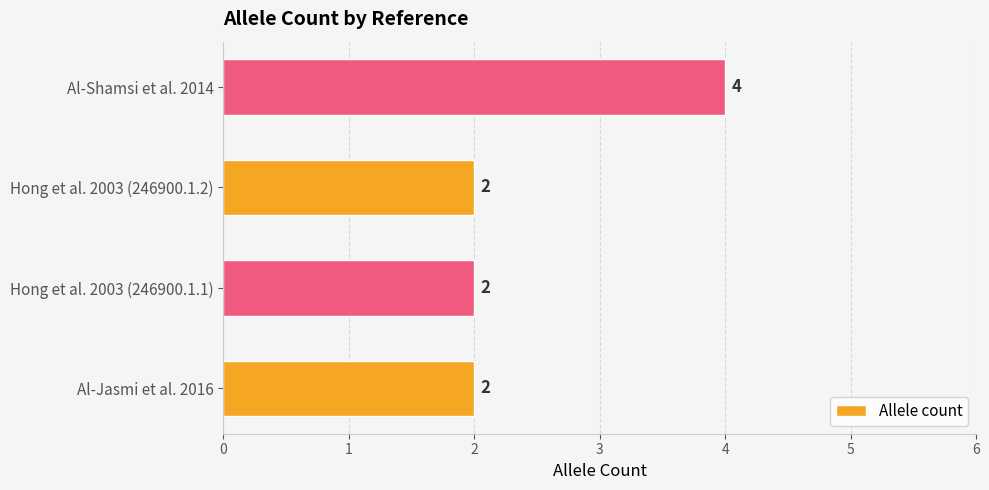

What is the change in value from Hong et al. 2003 (246900.1.2) to Al-Shamsi et al. 2014?

+2